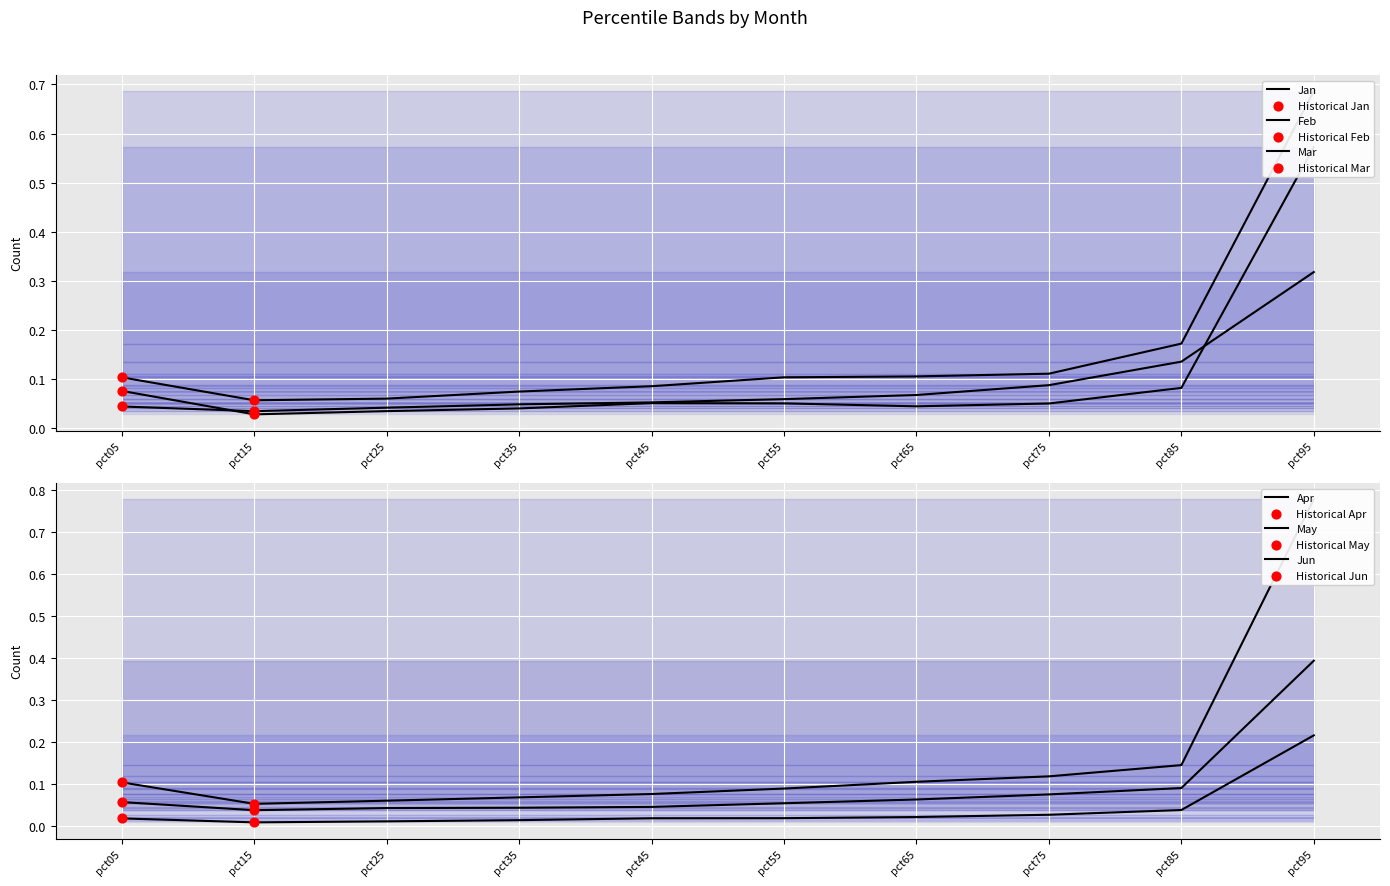

Which series has the largest total across all categories?

May